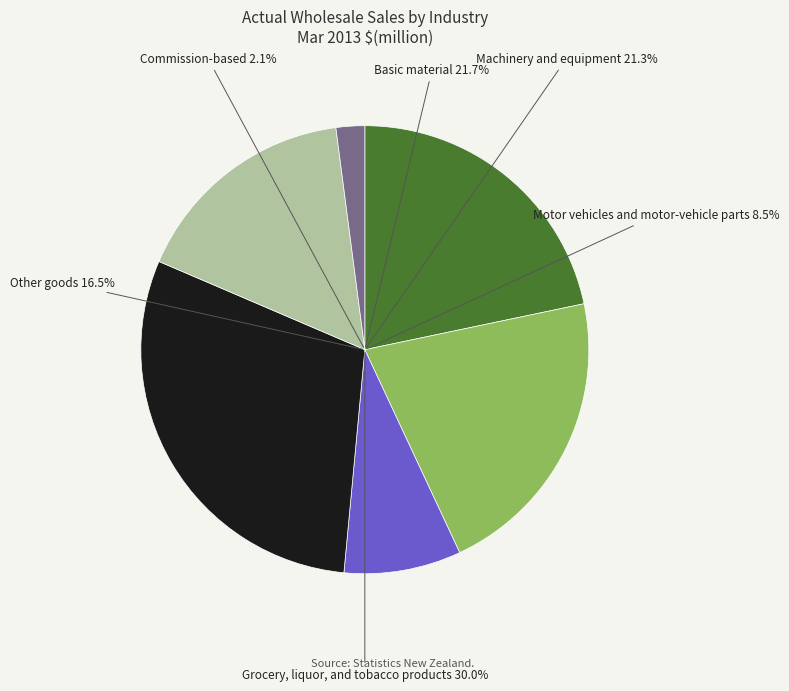

Is Machinery and equipment the majority of the pie?

No